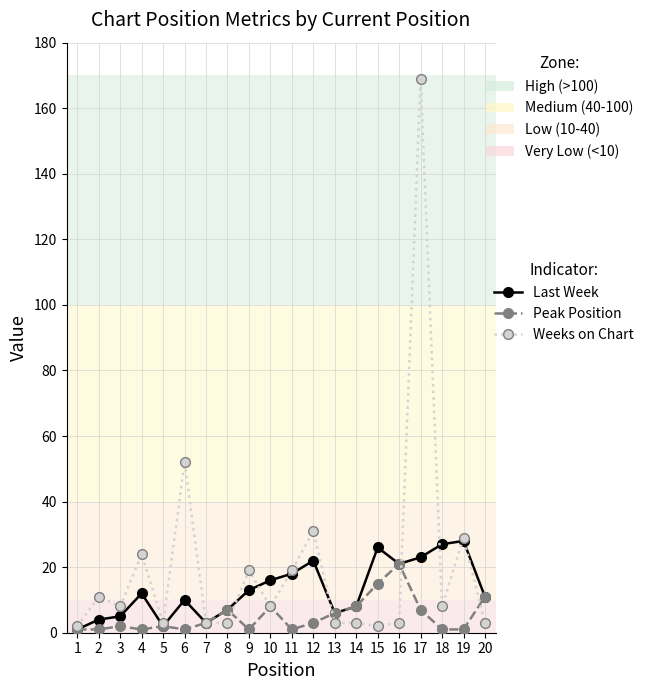

Is this an area chart (filled region under the line)?

No